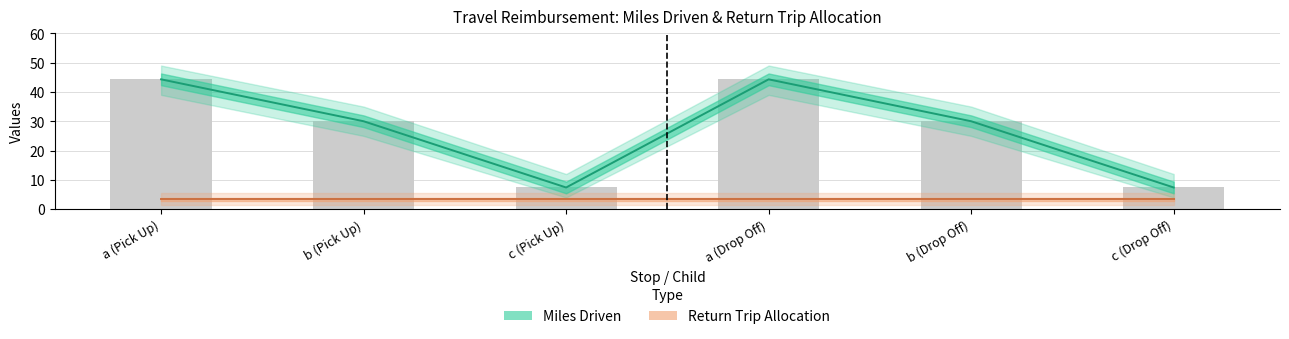

What is the sum of the Miles Driven values at c (Drop Off) and b (Pick Up)?

37.4